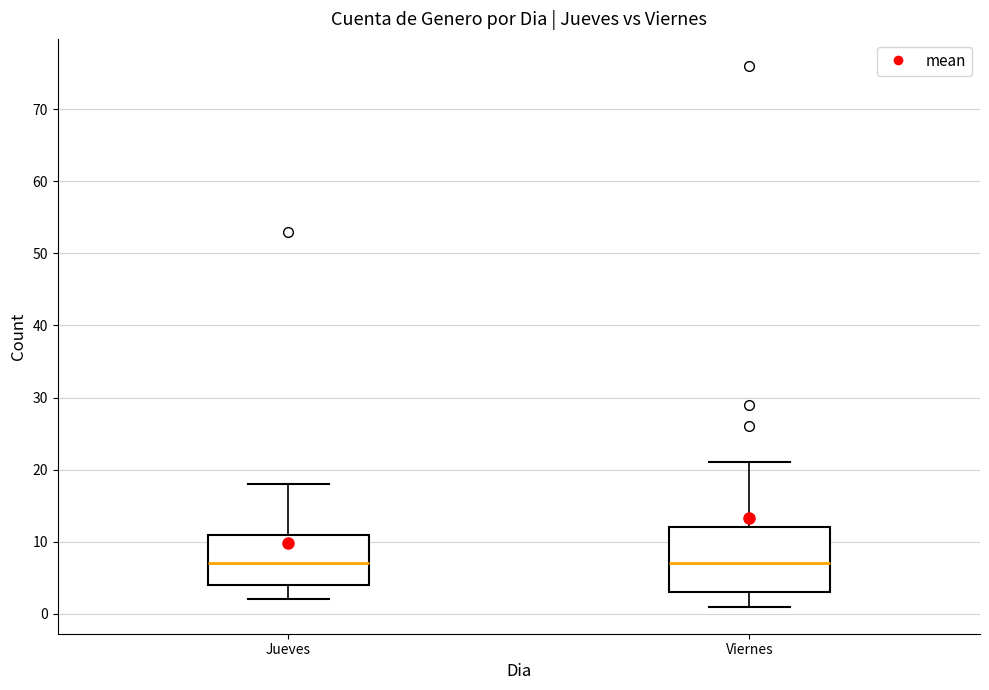

Reading left to right, read every box against the y-axis: the position of its median line, the range the box covers, and the ends of its whiskers. The values are not printed on the chart, so give them approximately, as read against the axis.

Jueves: median 7, box 4 to 11, whiskers 2 to 18
Viernes: median 7, box 3 to 12, whiskers 1 to 21